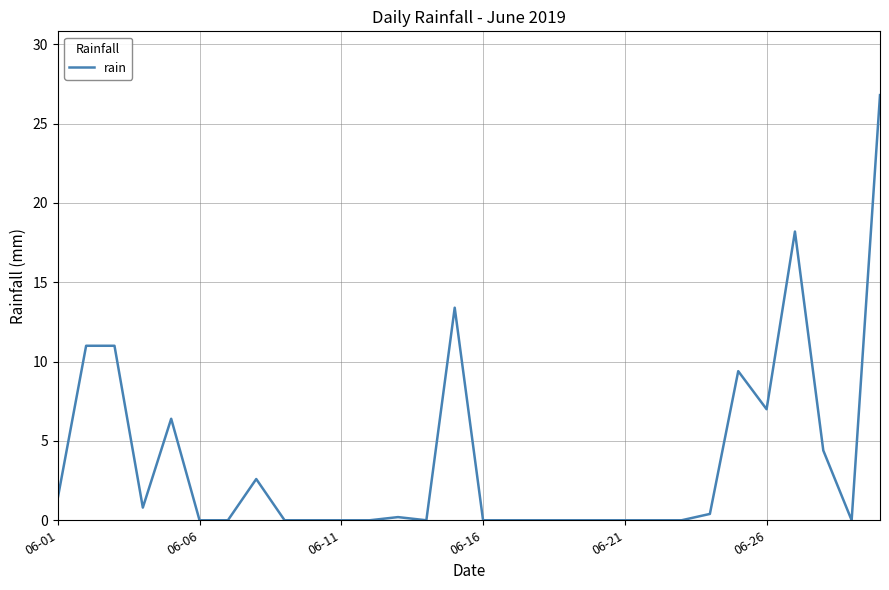

What is the difference between the maximum and minimum values?

26.8